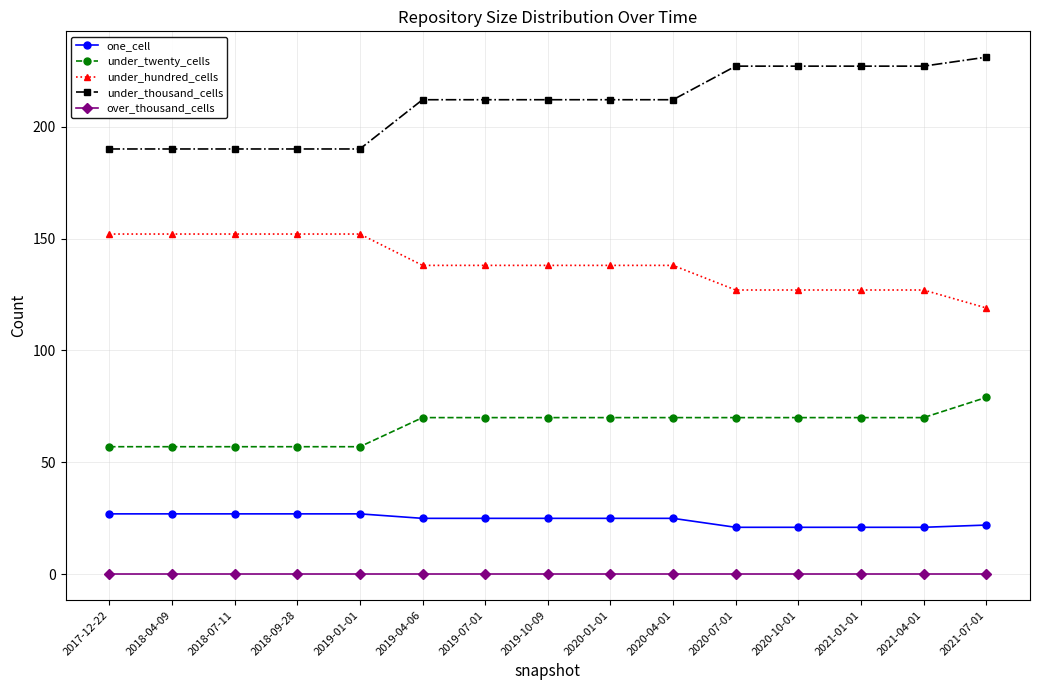

What is the spread (max minus min) of values at 2018-04-09?

190